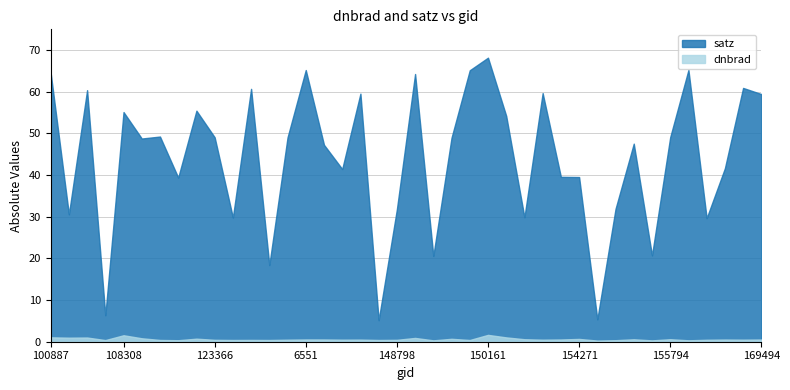

True or false: satz and dnbrad cross at least once.

False